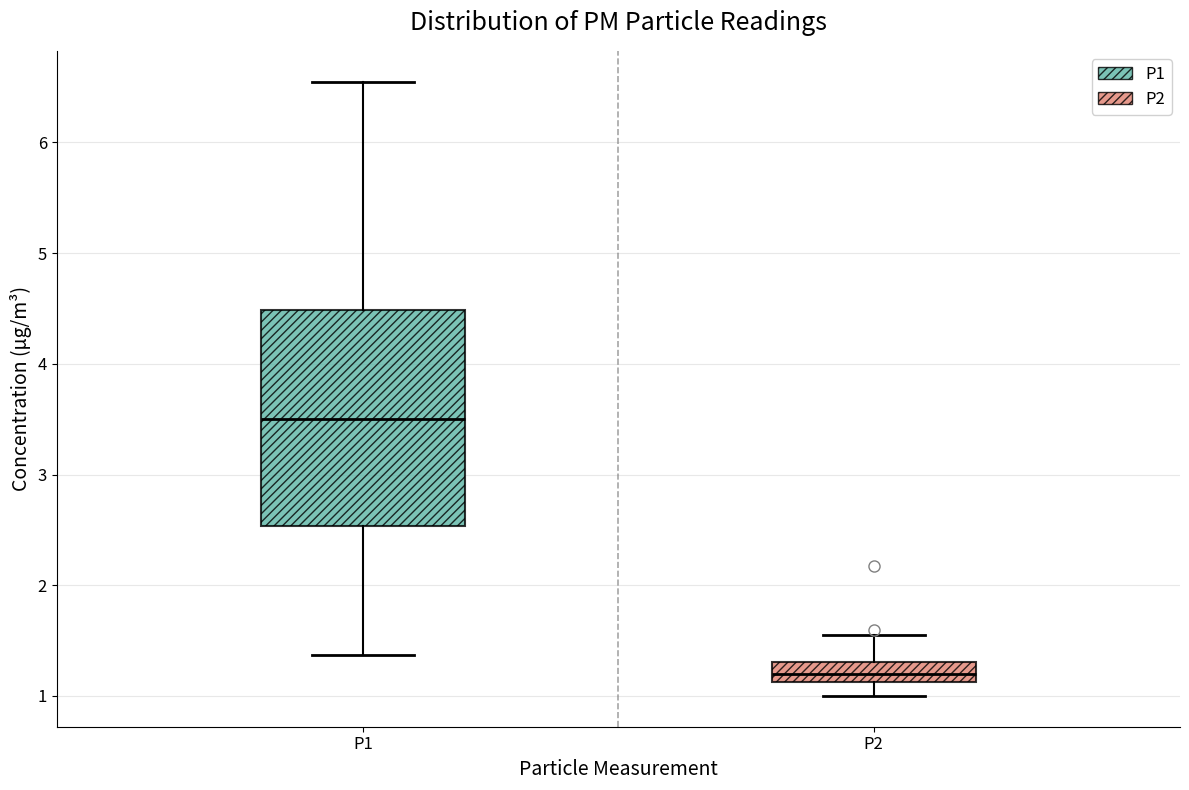

Which box has the lowest median line?

P2